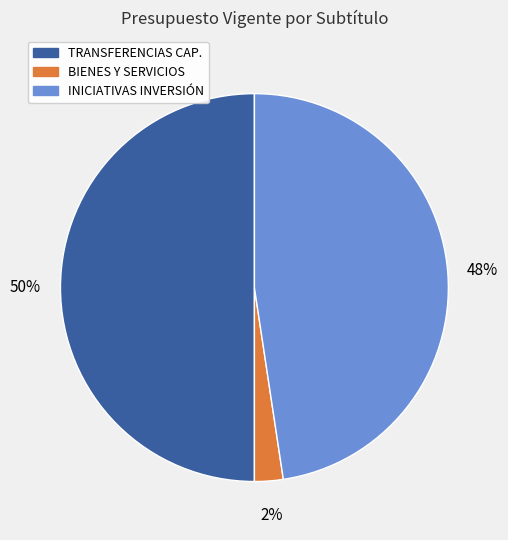

To the nearest percent, what is the difference between the largest and smallest slice percentages?

48%